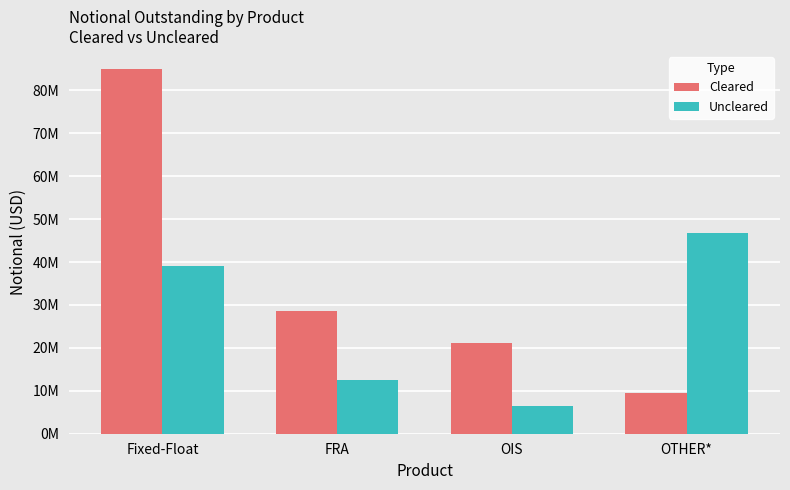

What is the total value across all series at Fixed-Float?

124040744